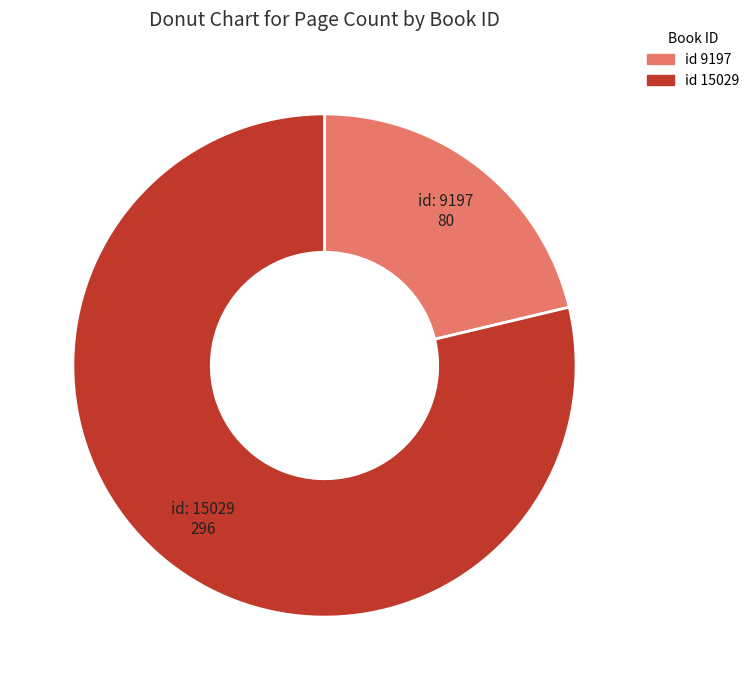

Is there a majority slice in this chart?

Yes